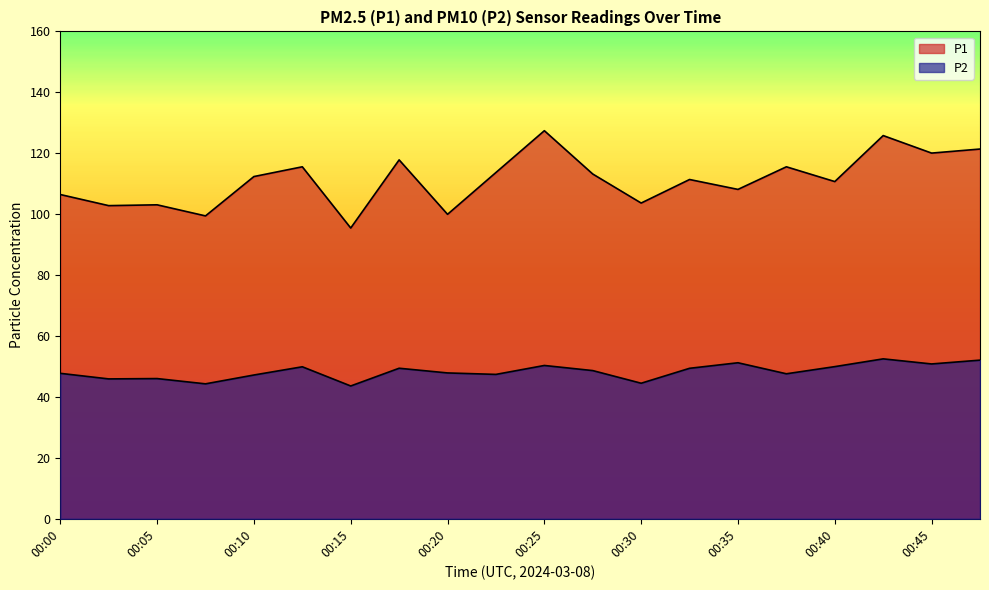

Which series has the largest range (max minus min)?

P1